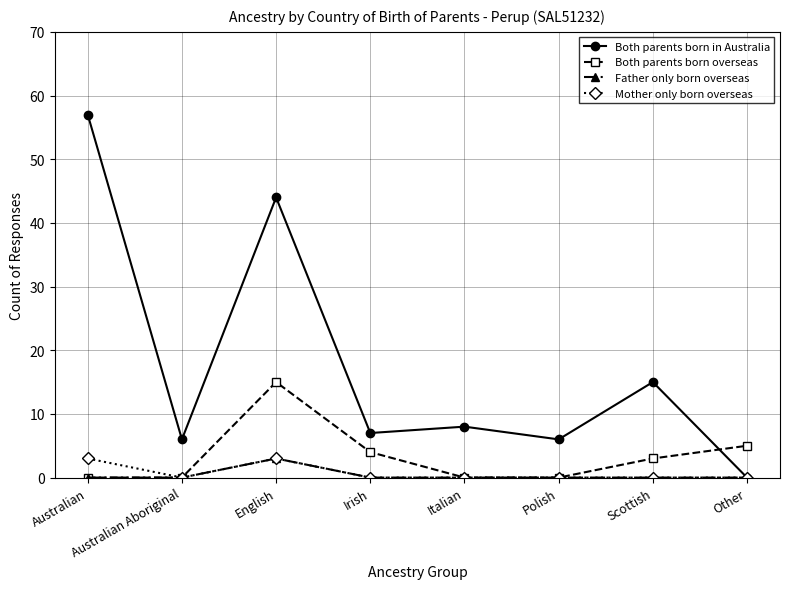

What is the difference between the maximum and minimum values in the Both parents born overseas series?

15